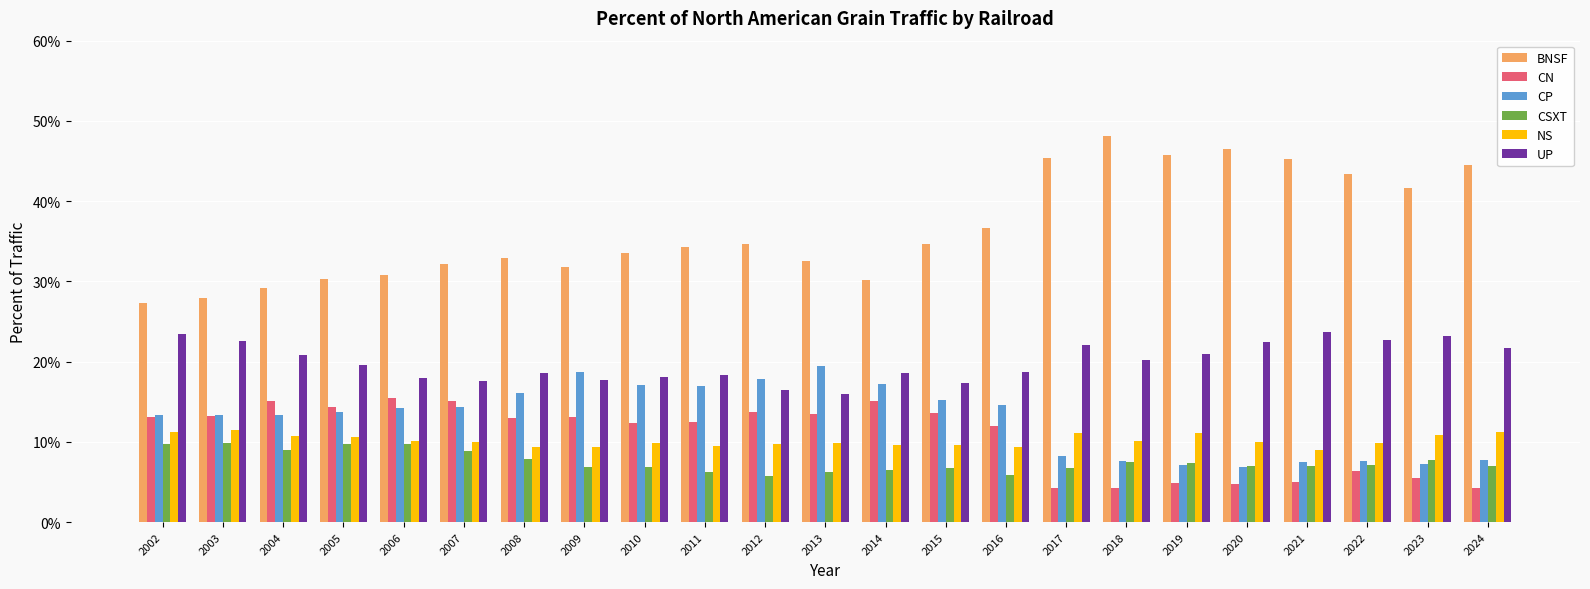

Reading left to right, list all the values displayed in this chart.

BNSF: 0.3	0.3	0.3	0.3	0.3	0.3	0.3	0.3	0.3	0.3	0.3	0.3	0.3	0.3	0.4	0.5	0.5	0.5	0.5	0.5	0.4	0.4	0.4
CN: 0.1	0.1	0.2	0.1	0.2	0.2	0.1	0.1	0.1	0.1	0.1	0.1	0.2	0.1	0.1	0.0	0.0	0.0	0.0	0.0	0.1	0.1	0.0
CP: 0.1	0.1	0.1	0.1	0.1	0.1	0.2	0.2	0.2	0.2	0.2	0.2	0.2	0.2	0.1	0.1	0.1	0.1	0.1	0.1	0.1	0.1	0.1
CSXT: 0.1	0.1	0.1	0.1	0.1	0.1	0.1	0.1	0.1	0.1	0.1	0.1	0.1	0.1	0.1	0.1	0.1	0.1	0.1	0.1	0.1	0.1	0.1
NS: 0.1	0.1	0.1	0.1	0.1	0.1	0.1	0.1	0.1	0.1	0.1	0.1	0.1	0.1	0.1	0.1	0.1	0.1	0.1	0.1	0.1	0.1	0.1
UP: 0.2	0.2	0.2	0.2	0.2	0.2	0.2	0.2	0.2	0.2	0.2	0.2	0.2	0.2	0.2	0.2	0.2	0.2	0.2	0.2	0.2	0.2	0.2